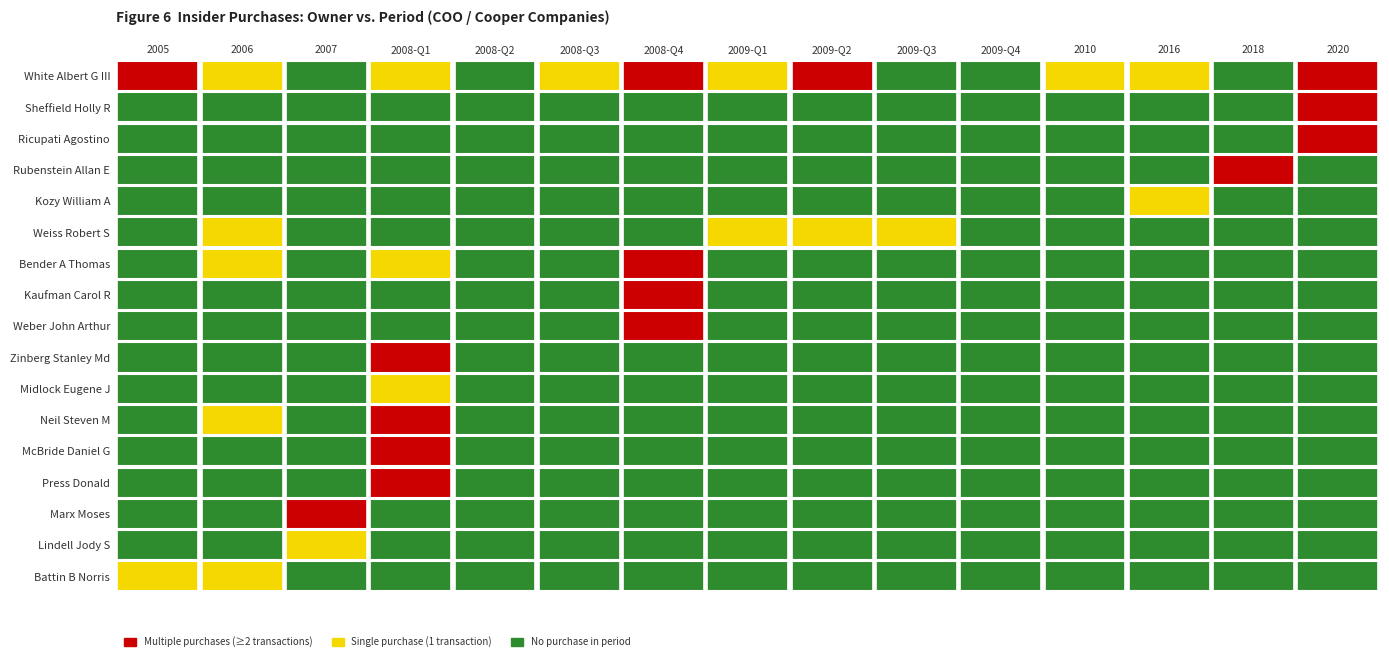

How many data points in White Albert G III are less than 1?

5